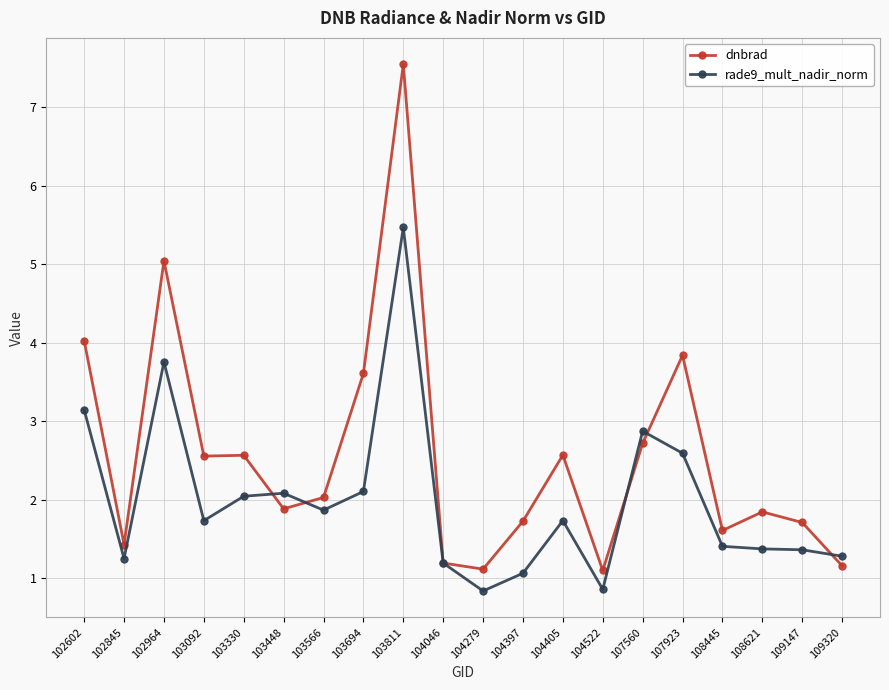

Where does the dnbrad series first go above 2?

102602